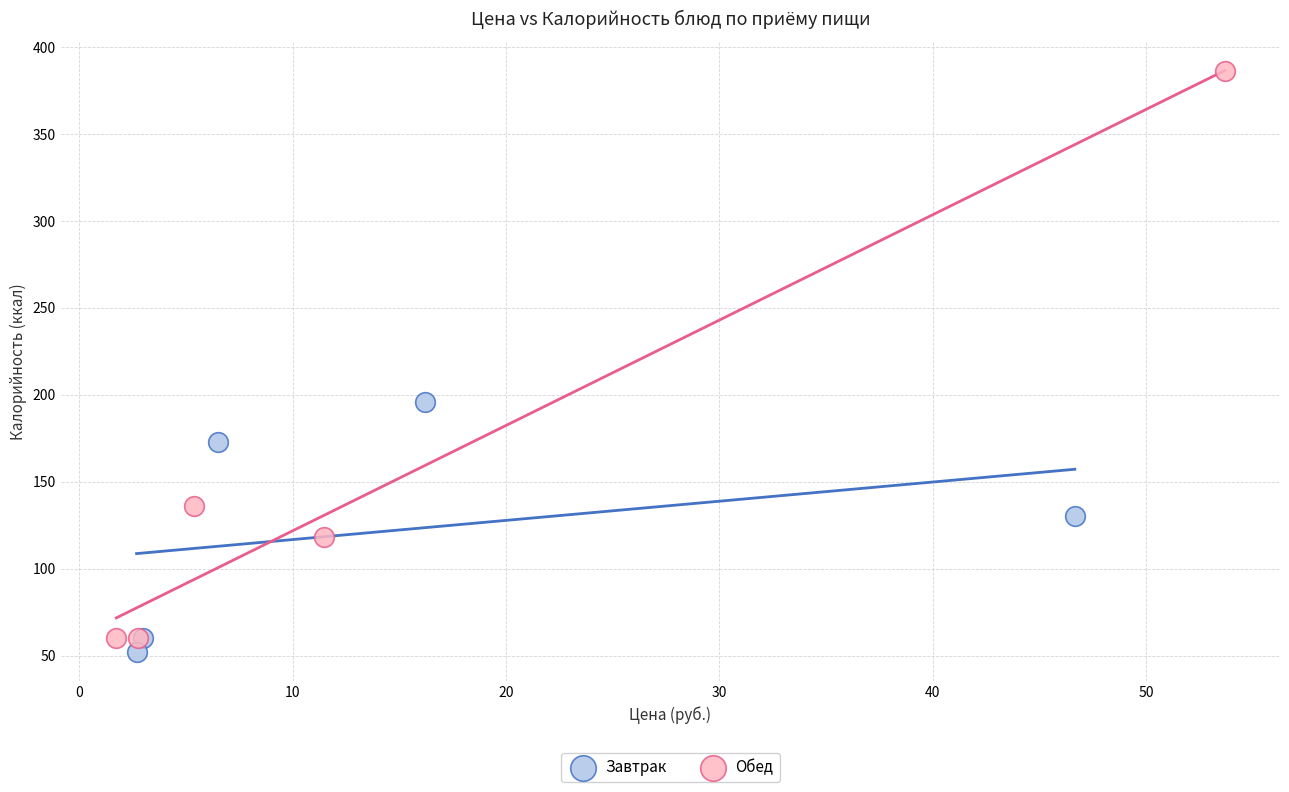

Which series contains the highest Y value?

Обед